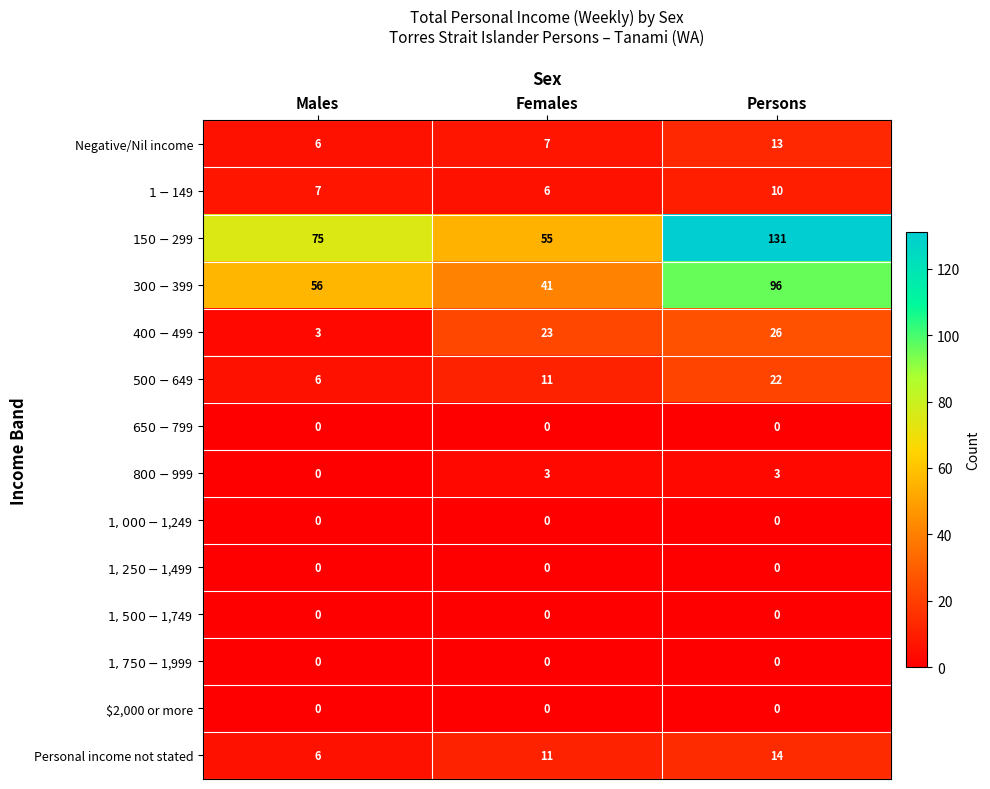

What is the lowest value of the Negative/Nil income series?

6